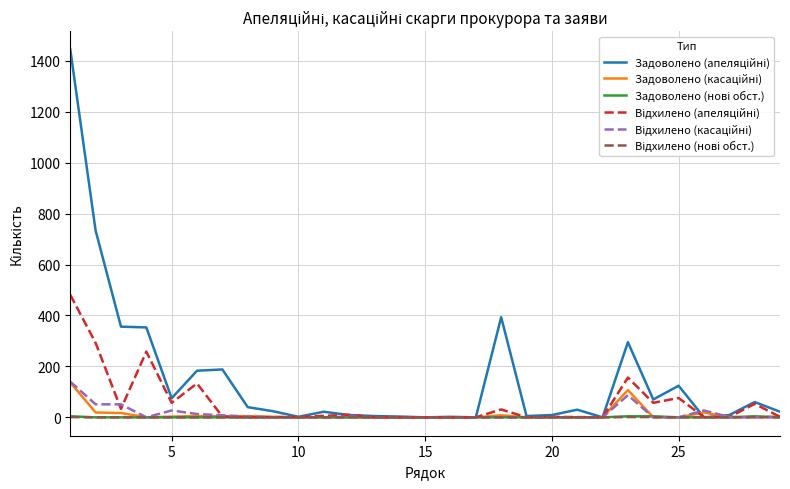

What is the maximum value shown in the chart?

1444